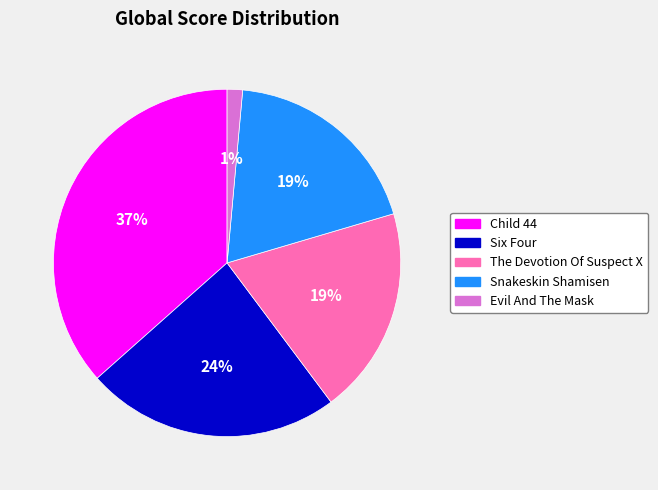

Do Evil And The Mask and Child 44 together represent more than half of the pie?

No